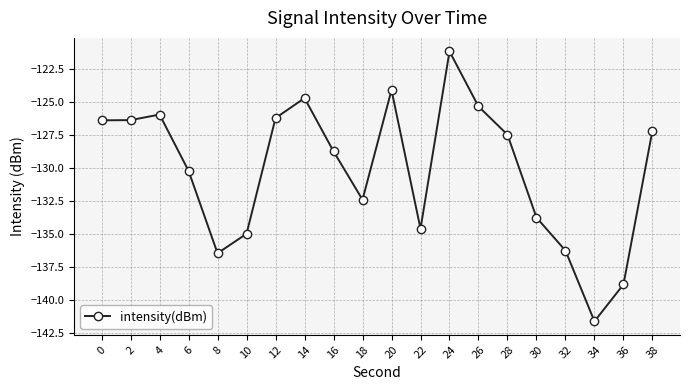

Between 32 and 20, which is larger?

20